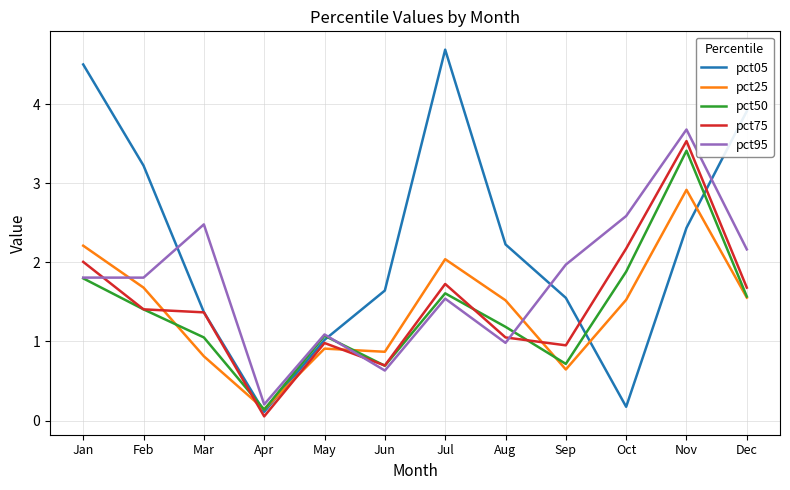

Between which two adjacent categories do pct75 and pct95 first intersect?

Jan and Feb